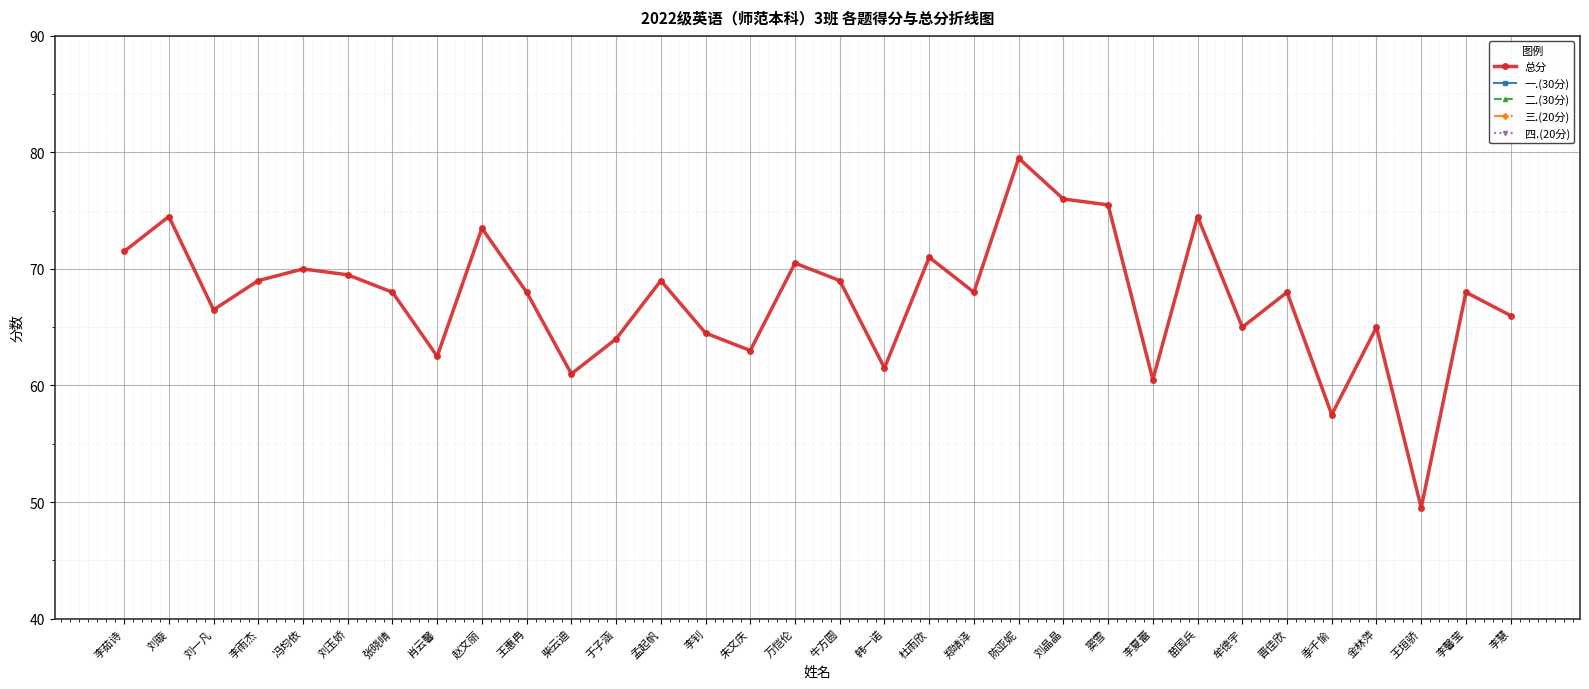

Where is 总分 nearest to the value 64?

于子涵